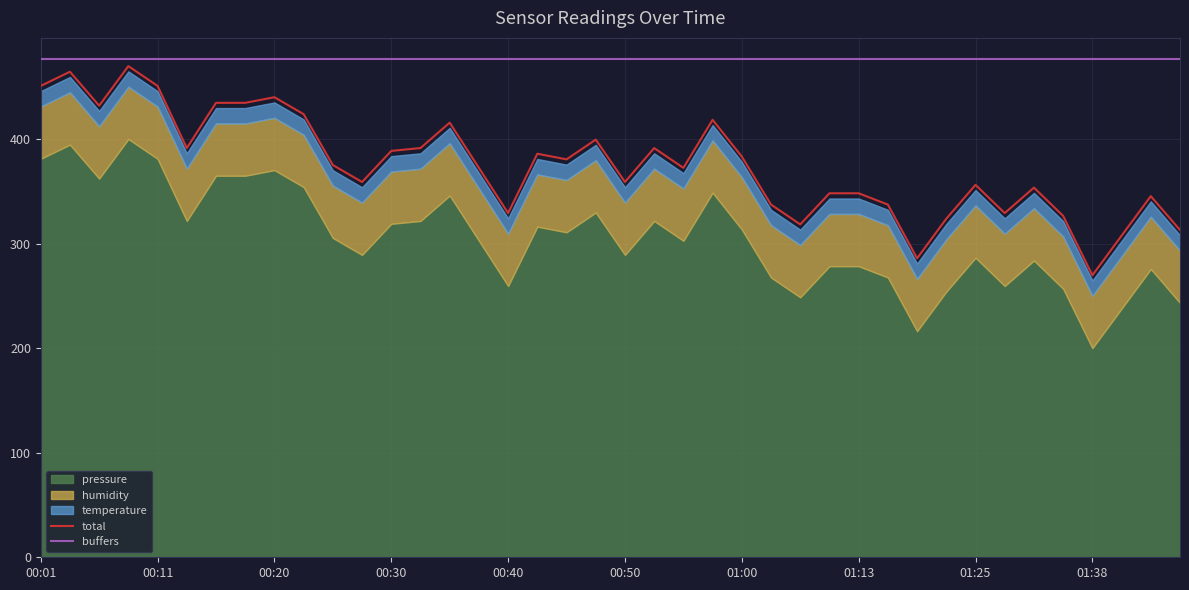

What is the average value of the total series?

375.3